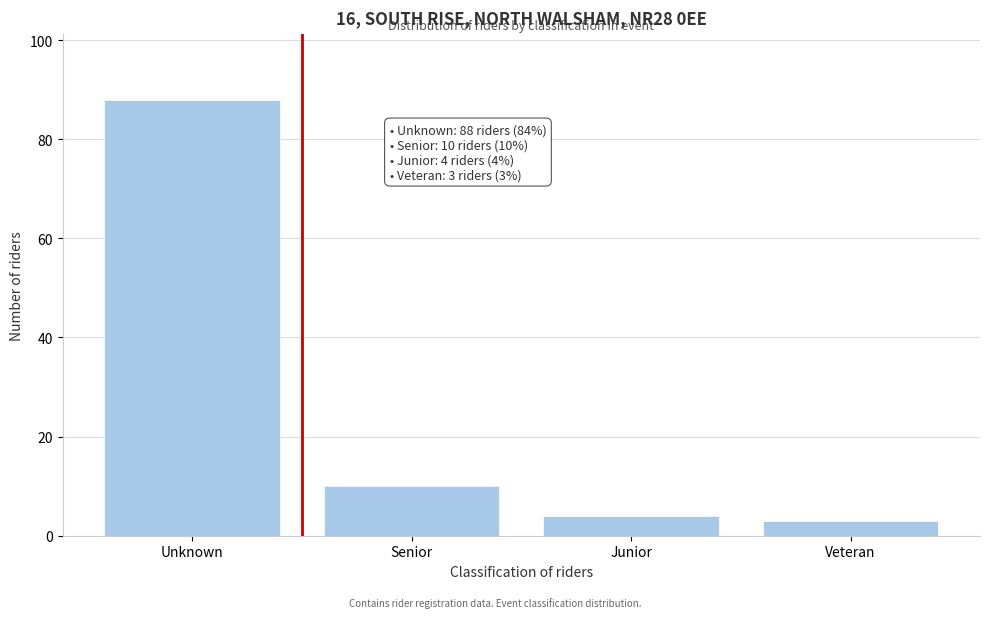

Reading right to left, what are all the values shown in this chart?

Veteran=3	Junior=4	Senior=10	Unknown=88